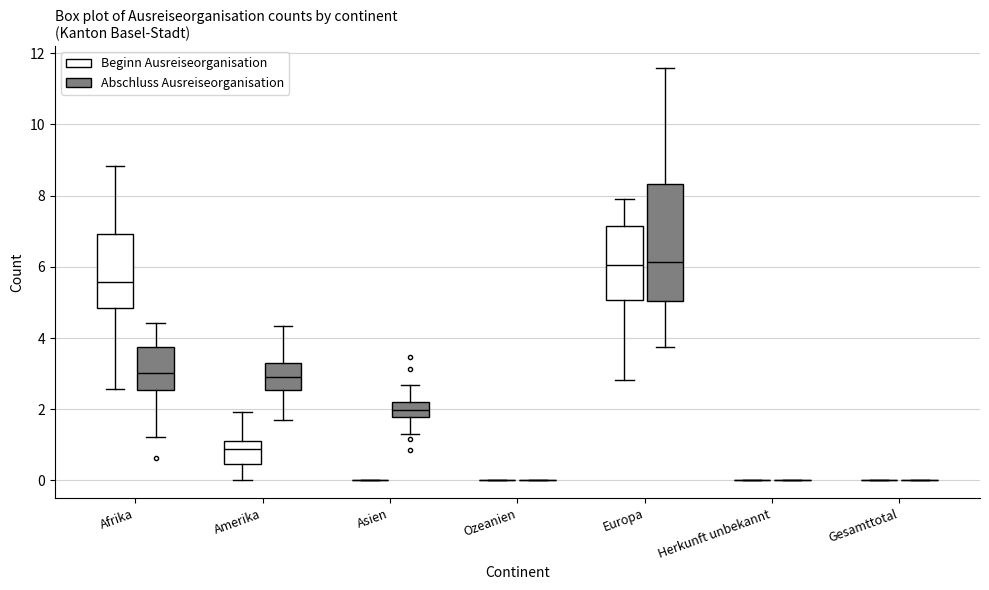

Reading left to right, transcribe this box plot: for each box, give where its median line is, the range the box spans, and where its two whiskers end, as read against the y-axis. The values are not printed on the chart, so give them approximately, as read against the axis.

Afrika (Beginn Ausreiseorganisation): median 5.6, box 4.8 to 7.0, whiskers 2.6 to 8.8
Afrika (Abschluss Ausreiseorganisation): median 3.0, box 2.6 to 3.8, whiskers 1.2 to 4.4
Amerika (Beginn Ausreiseorganisation): median 0.8, box 0.4 to 1.0, whiskers 0.0 to 2.0
Amerika (Abschluss Ausreiseorganisation): median 3.0, box 2.6 to 3.4, whiskers 1.6 to 4.4
Asien (Beginn Ausreiseorganisation): box collapsed to a line at 0.0, whiskers 0.0 to 0.0
Asien (Abschluss Ausreiseorganisation): median 2.0, box 1.8 to 2.2, whiskers 1.2 to 2.6
Ozeanien (Beginn Ausreiseorganisation): box collapsed to a line at 0.0, whiskers 0.0 to 0.0
Ozeanien (Abschluss Ausreiseorganisation): box collapsed to a line at 0.0, whiskers 0.0 to 0.0
Europa (Beginn Ausreiseorganisation): median 6.0, box 5.0 to 7.2, whiskers 2.8 to 8.0
Europa (Abschluss Ausreiseorganisation): median 6.2, box 5.0 to 8.4, whiskers 3.8 to 11.6
Herkunft unbekannt (Beginn Ausreiseorganisation): box collapsed to a line at 0.0, whiskers 0.0 to 0.0
Herkunft unbekannt (Abschluss Ausreiseorganisation): box collapsed to a line at 0.0, whiskers 0.0 to 0.0
Gesamttotal (Beginn Ausreiseorganisation): box collapsed to a line at 0.0, whiskers 0.0 to 0.0
Gesamttotal (Abschluss Ausreiseorganisation): box collapsed to a line at 0.0, whiskers 0.0 to 0.0